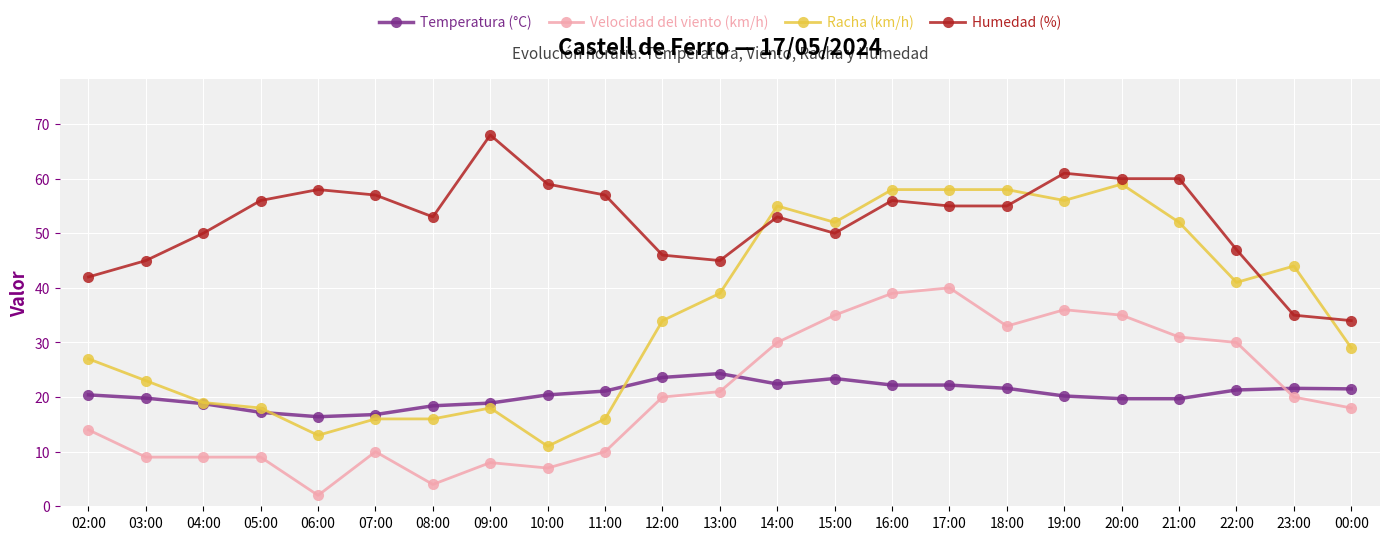

True or false: Temperatura (°C) and Humedad (%) cross at least once.

False